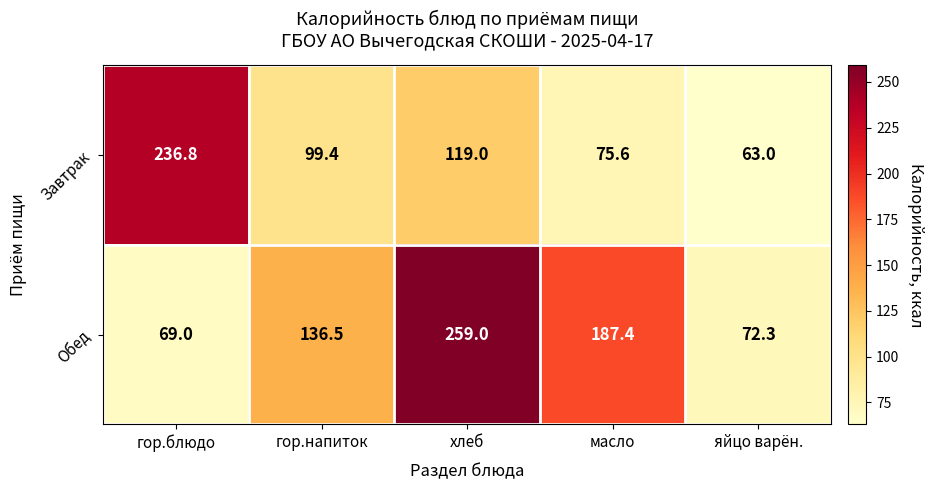

What is the minimum value for Обед?

69.0